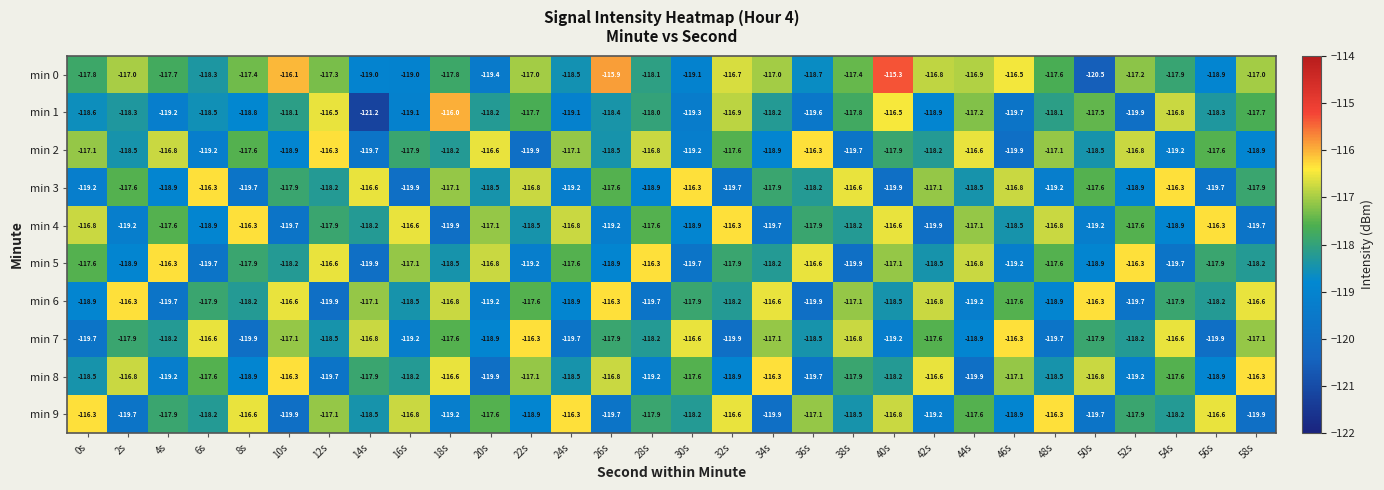

Rank the series at 8s from lowest to highest value.

min 7, min 3, min 8, min 1, min 6, min 5, min 2, min 0, min 9, min 4